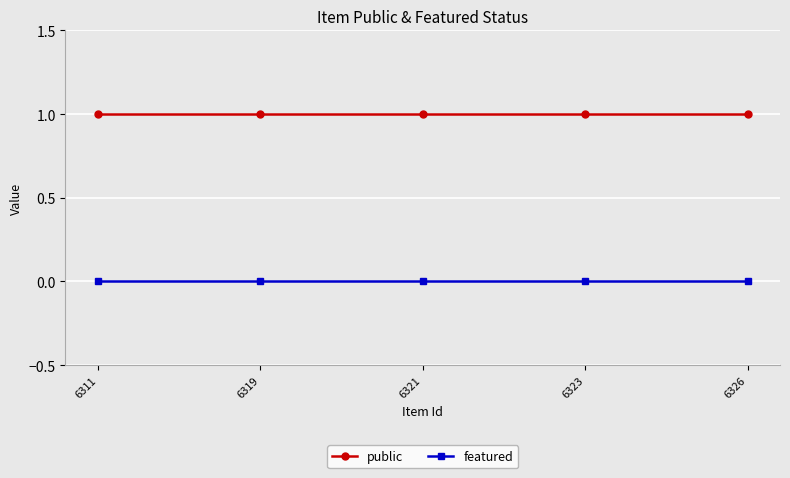

True or false: public and featured cross at least once.

False